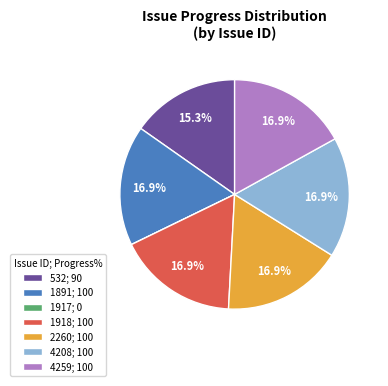

The 1891 slice represents 8% of the pie. True or false?

False